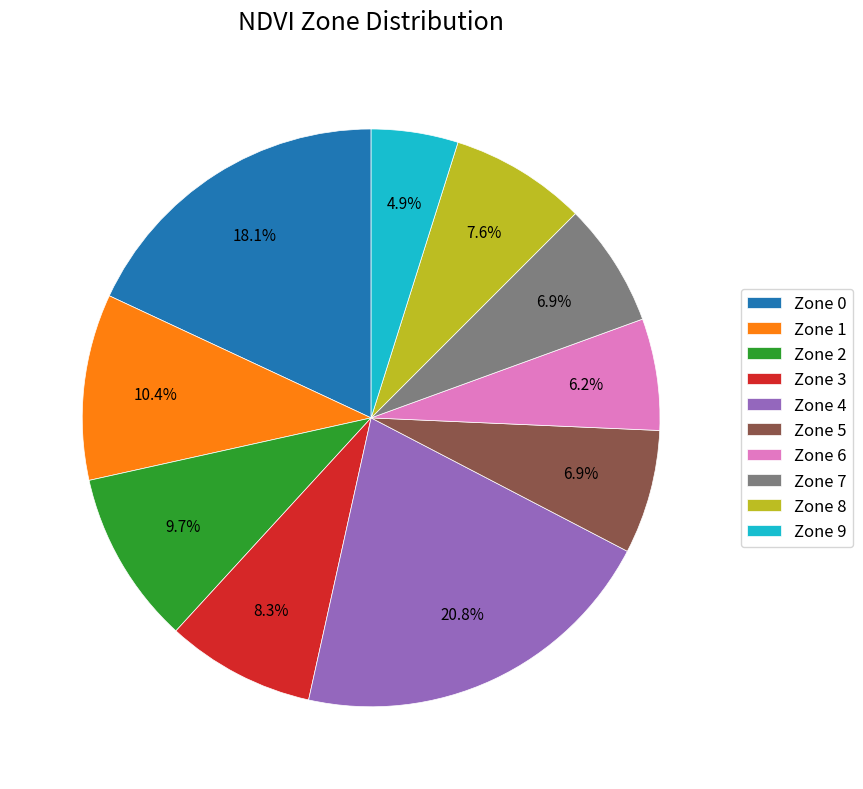

What is the smallest slice in the pie chart?

Zone 9